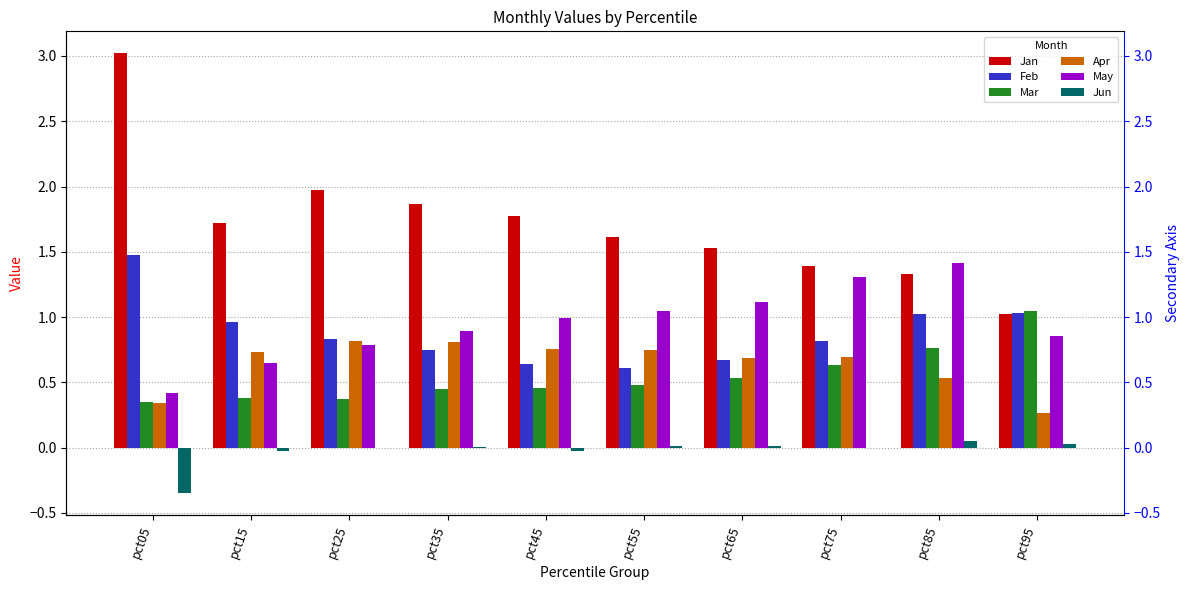

Is it true that Jun equals 0.0 at pct35?

False